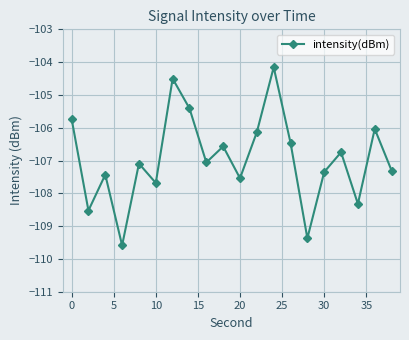

What is the maximum value shown in the chart?

-104.2